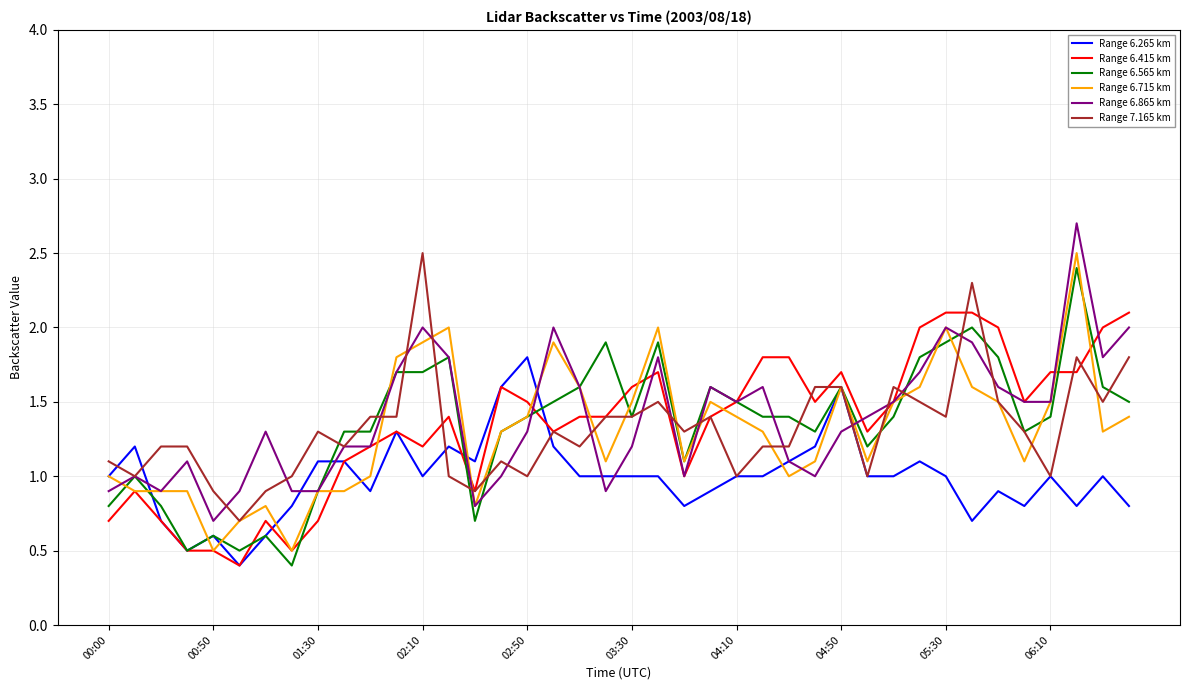

What are all the series names shown in the legend?

Range 6.265 km, Range 6.415 km, Range 6.565 km, Range 6.715 km, Range 6.865 km, Range 7.165 km